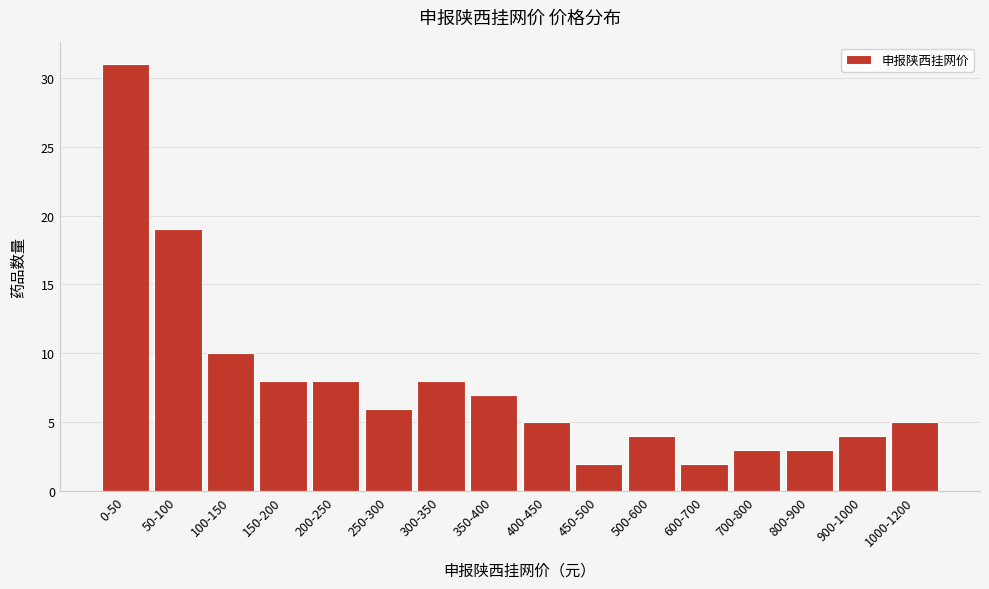

Reading left to right, what are all the values shown in this chart?

31	19	10	8	8	6	8	7	5	2	4	2	3	3	4	5